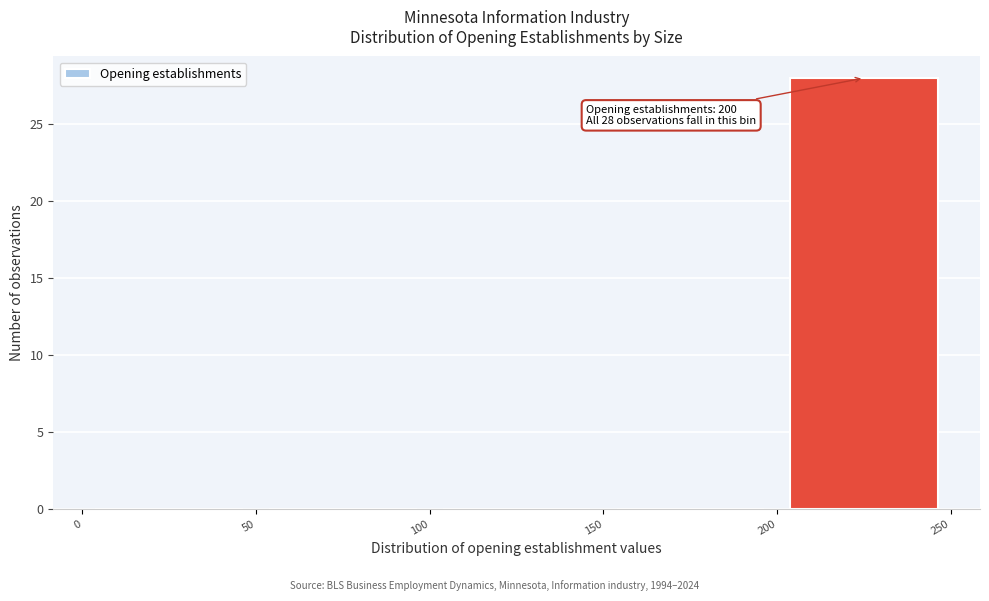

Over which range of the x-axis is the bar tallest?

200 to 250